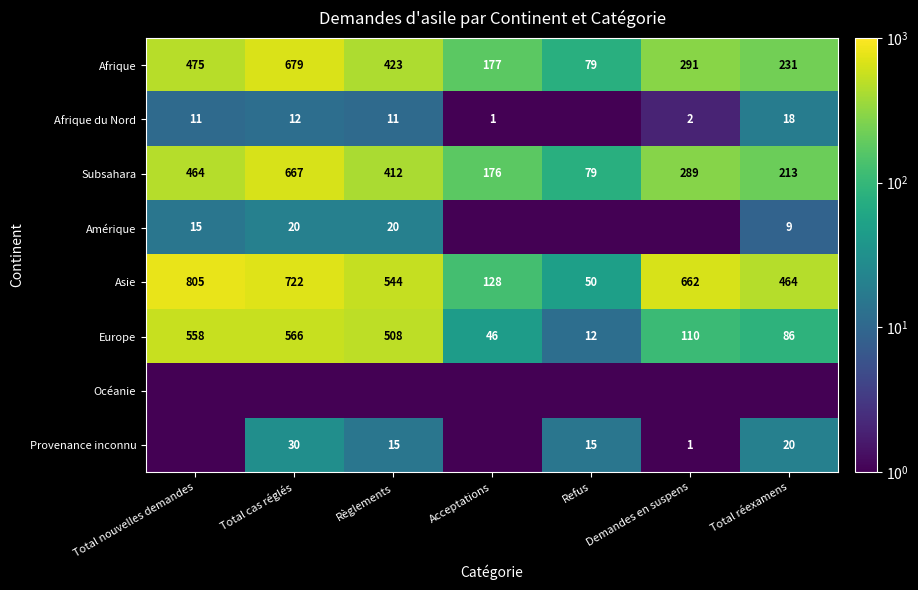

At how many categories does at least one series exceed 142?

6